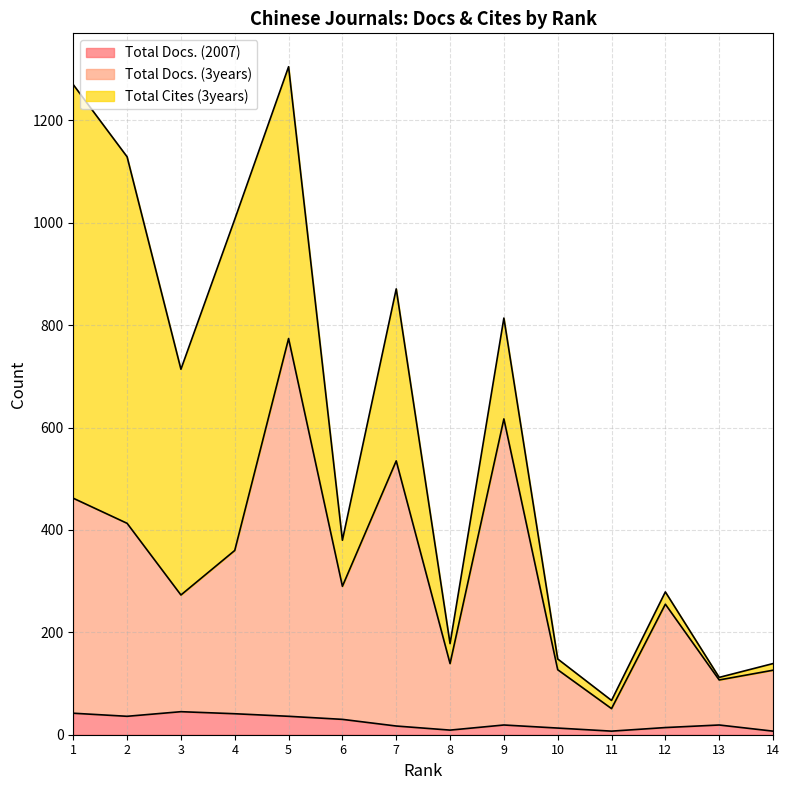

Does the chart display data point markers on the line(s)?

No